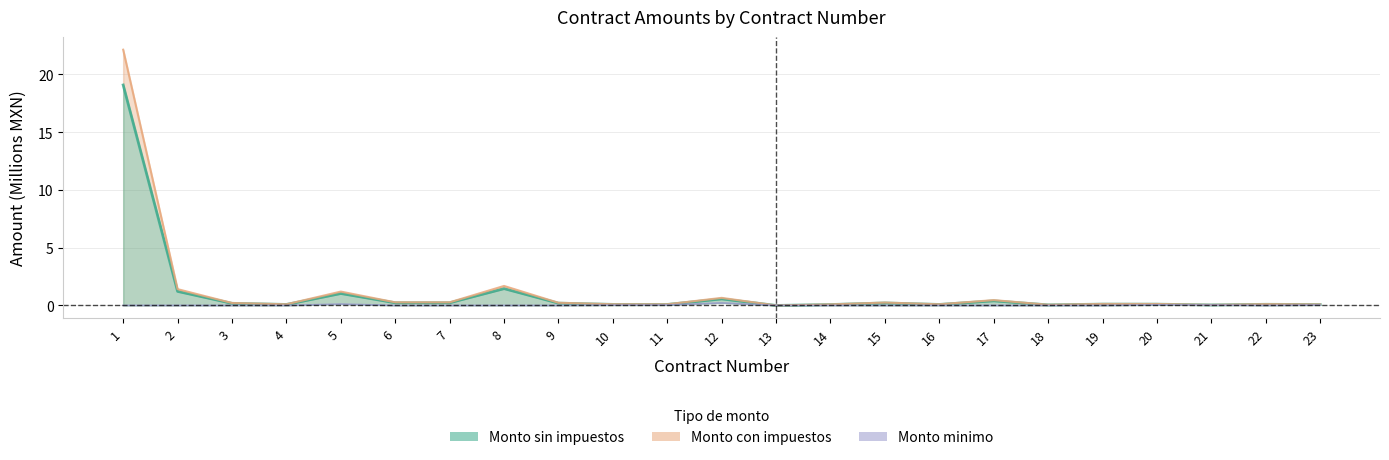

In Monto con impuestos, how many points are lower than both neighbors (excluding endpoints)?

6